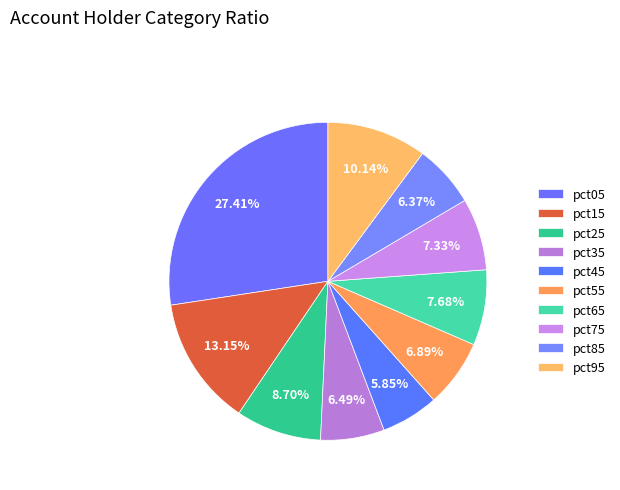

Does pct55 represent more than half of the total?

No